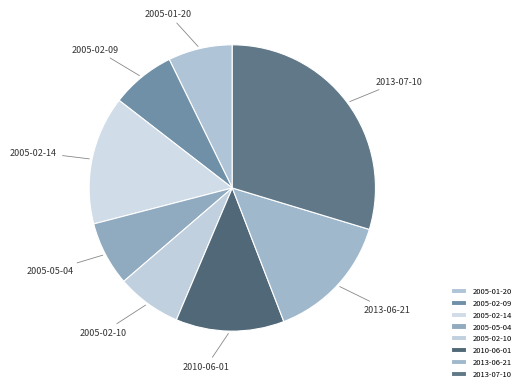

Approximately how many times larger is the value at 2010-06-01 compared to 2005-02-09?

1.7